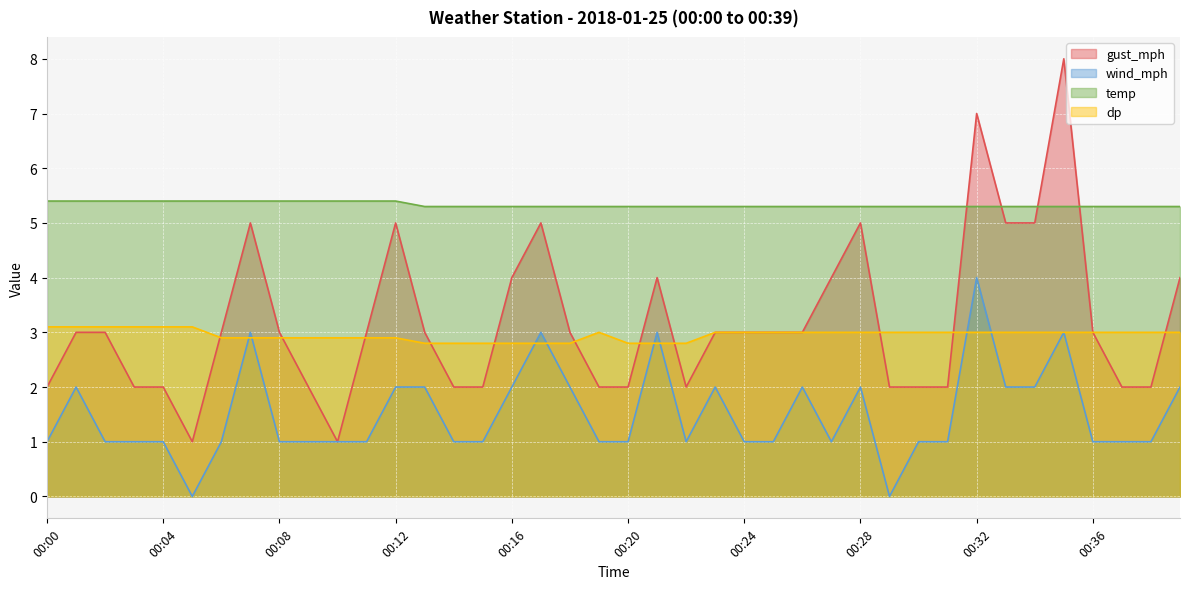

Which series has the largest total across all categories?

temp